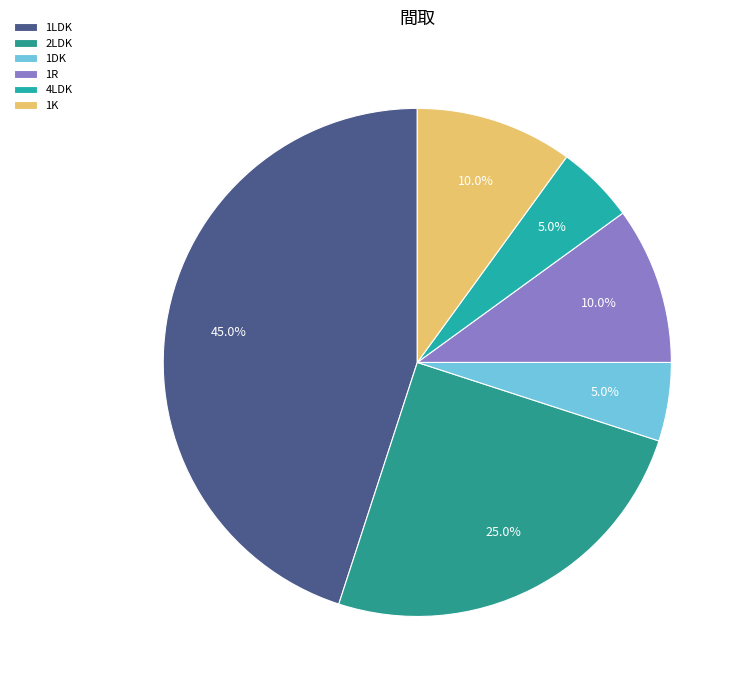

Which slice is the smallest?

1DK